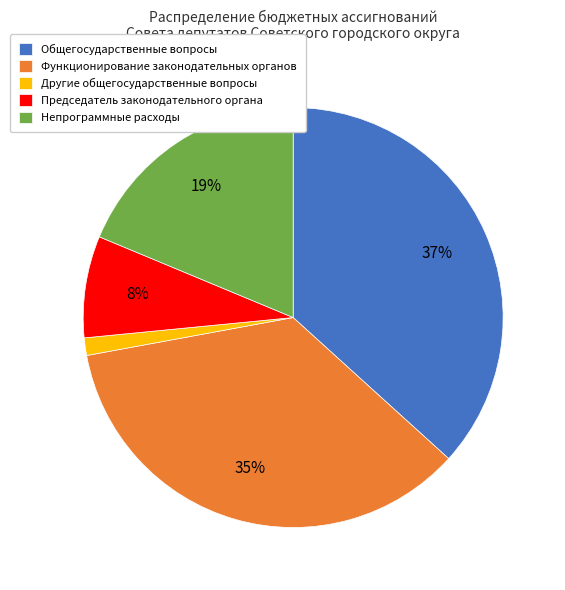

True or false: Другие общегосударственные вопросы accounts for 11% of the total.

False